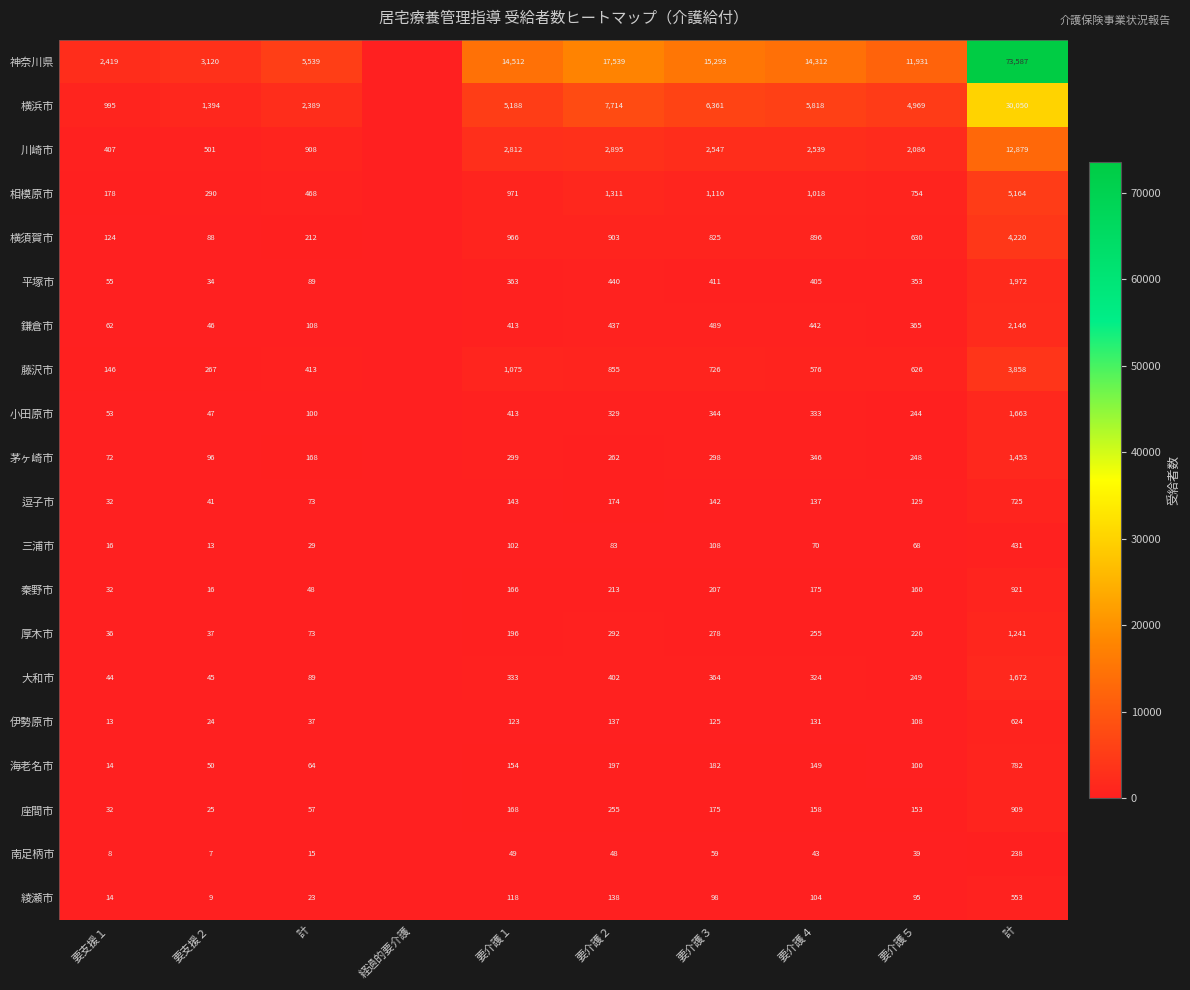

Is the value of 神奈川県 at 要介護３ greater than the value of 鎌倉市 at 計?

Yes